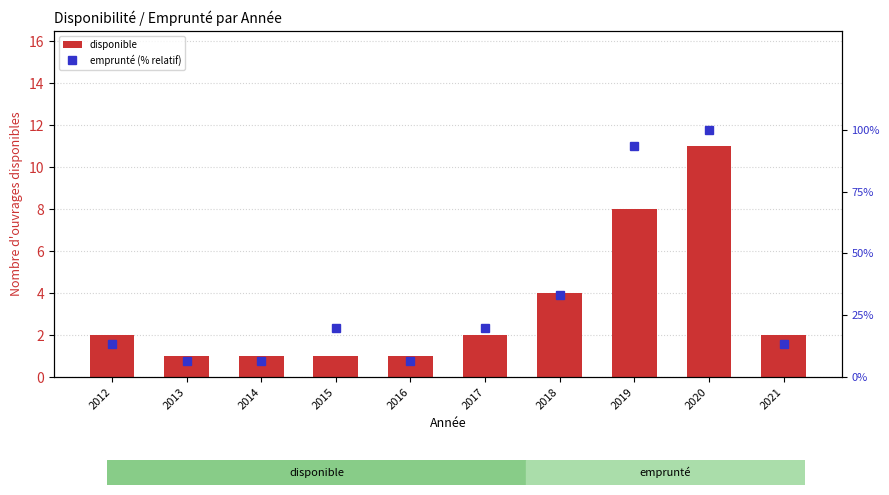

What is the maximum value shown in the chart?

100.0